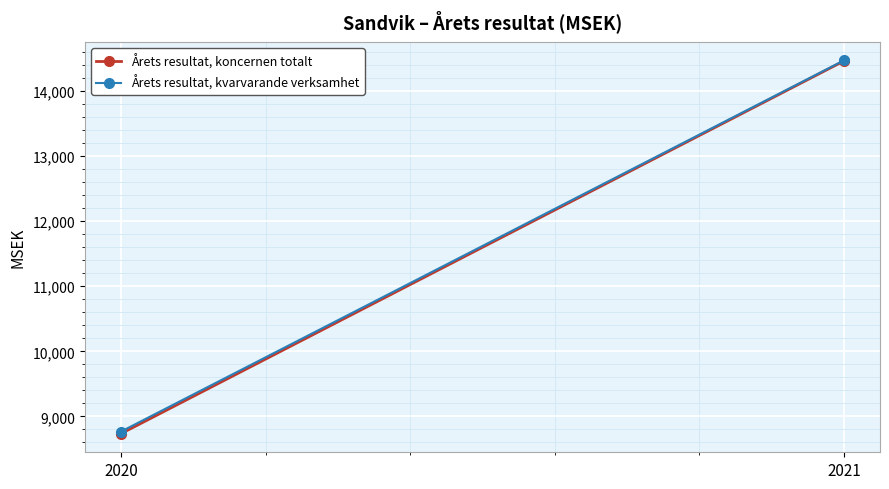

Reading left to right, extract all data points from this chart.

Årets resultat, koncernen totalt: 8735	14461
Årets resultat, kvarvarande verksamhet: 8767	14470